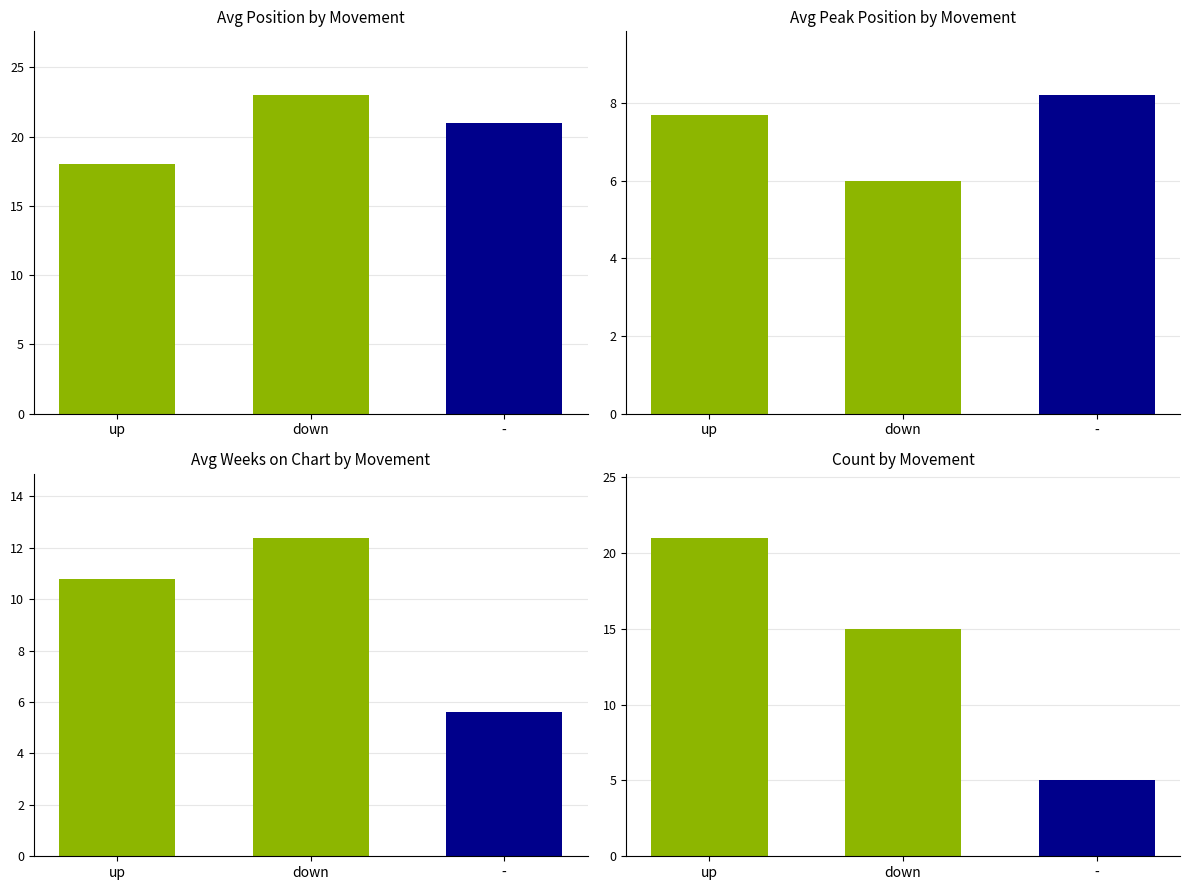

What is the spread (max minus min) of values at up?

10.3